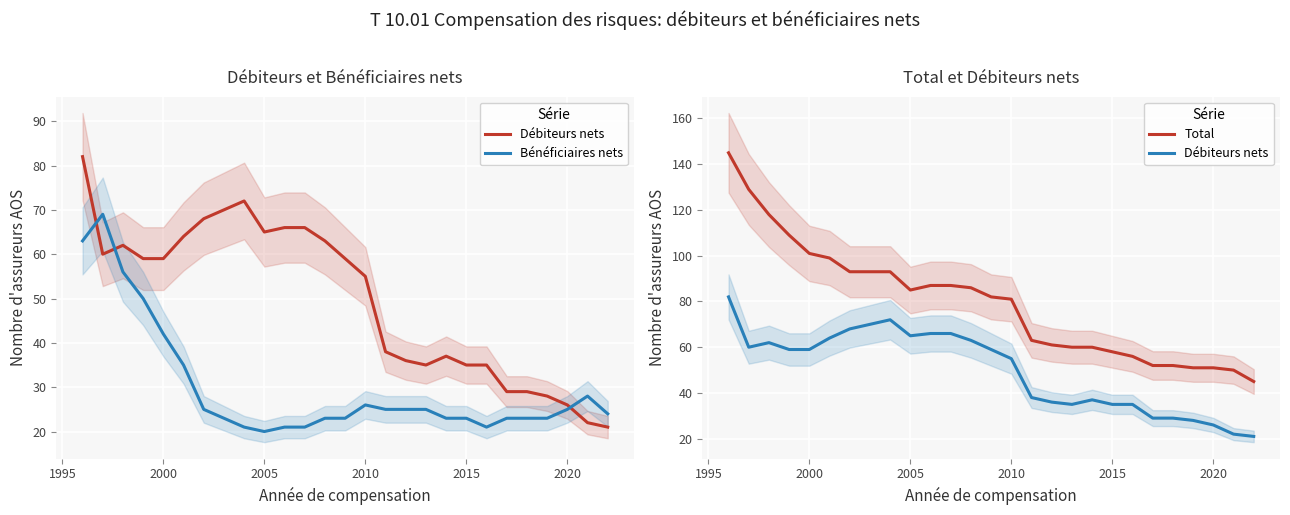

What is the value of the Bénéficiaires nets point at the 15th from the left?

26